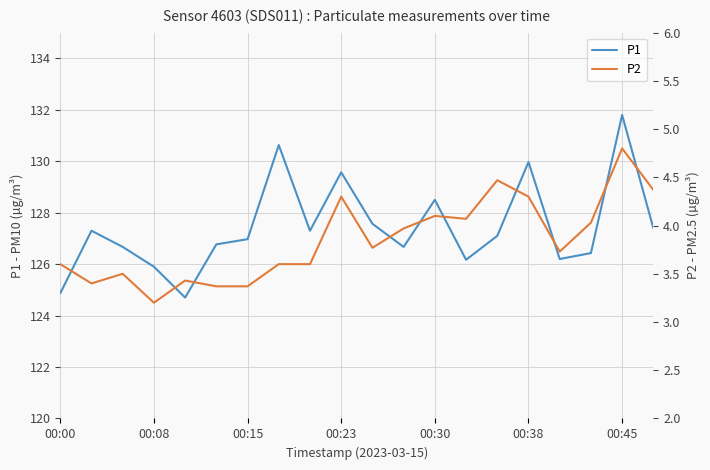

True or false: P1 and P2 cross at least once.

False